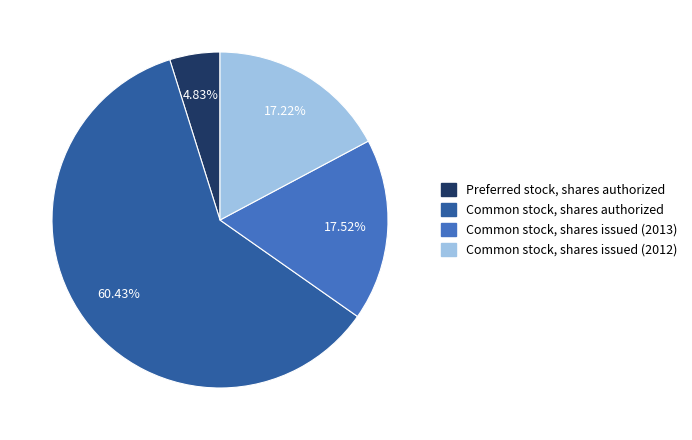

Is there any slice that represents more than half of the pie?

Yes